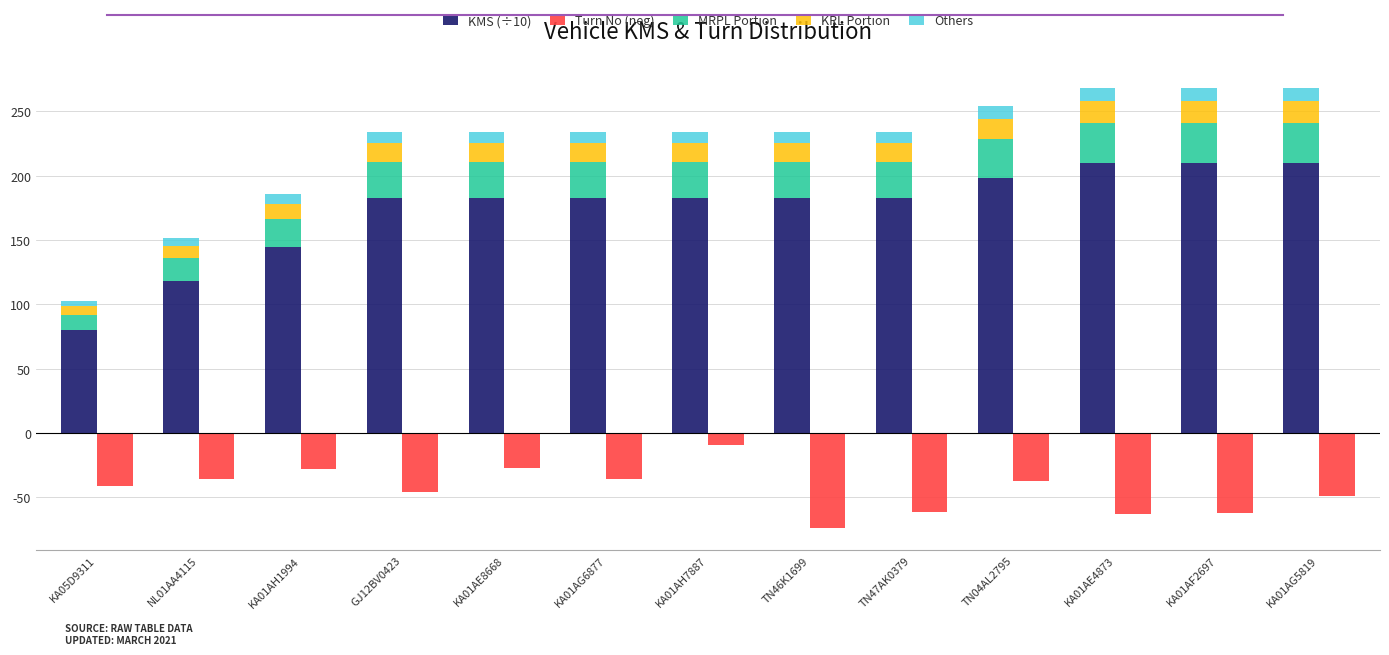

The value of KRL Portion at KA01AF2697 is 16.8. True or false?

True